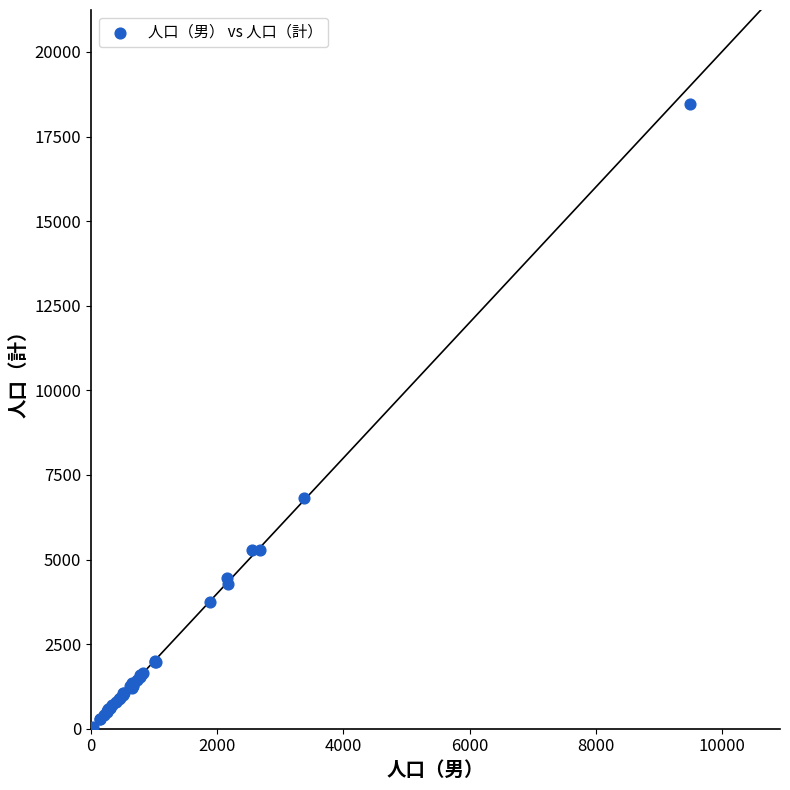

What Y value in the scatter plot is closest to 9234?

6816